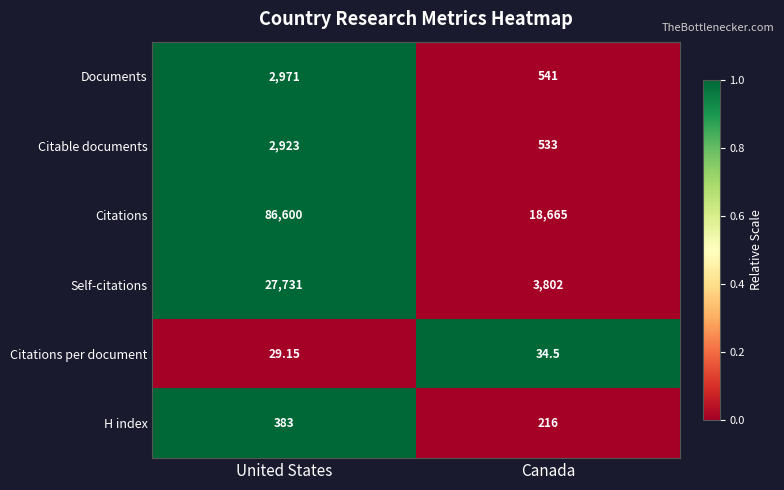

How many data points does each series have?

2